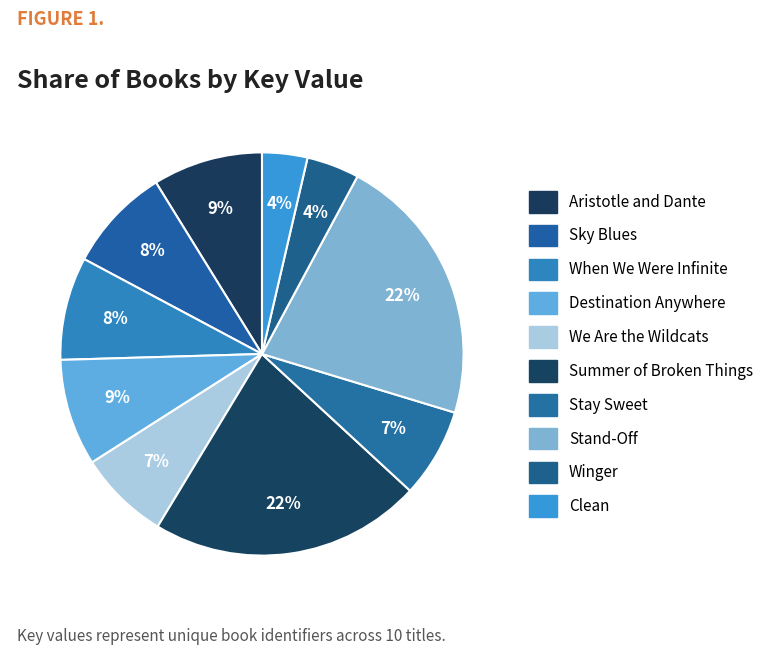

What is the ratio of the value at Sky Blues to the value at Winger?

2.0